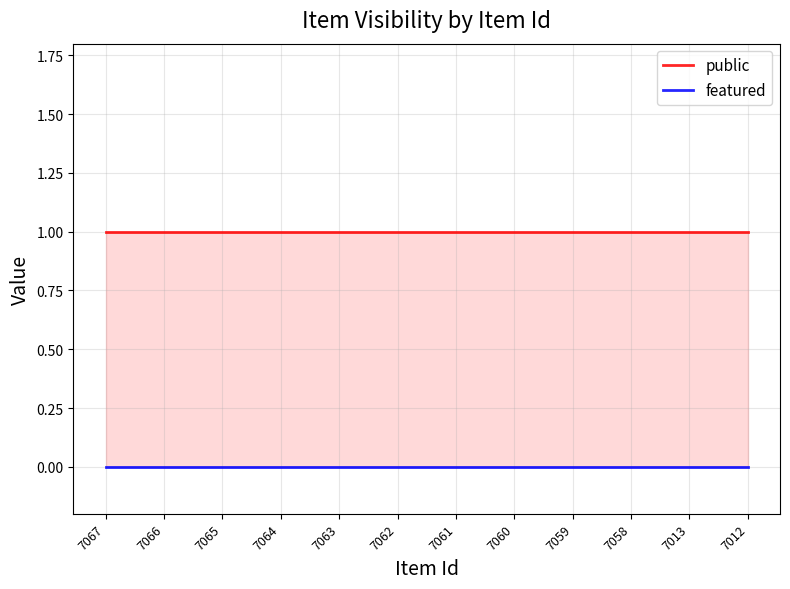

True or false: public has more than 0 interior local peaks.

False